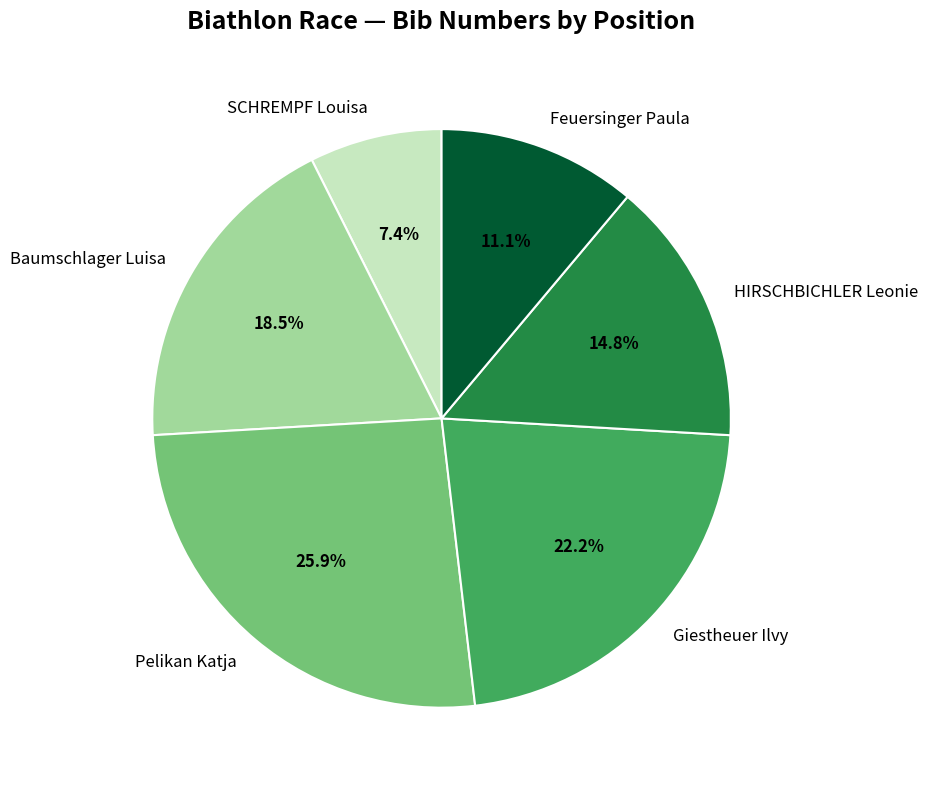

To the nearest percent, what portion does SCHREMPF Louisa represent?

7%